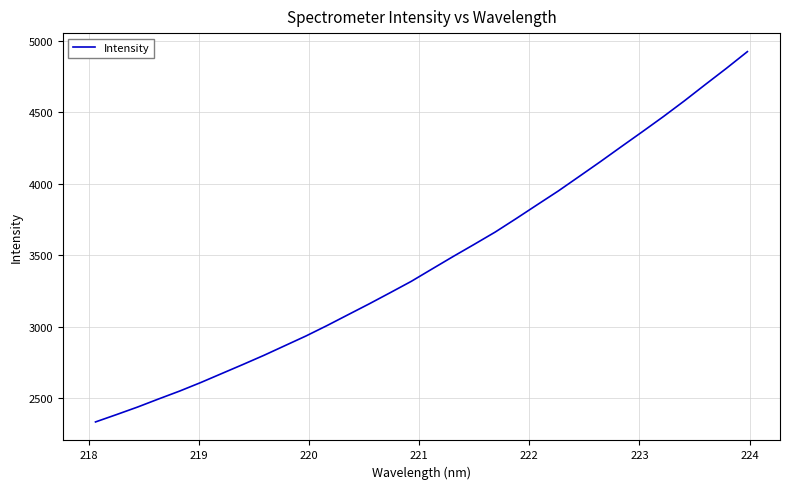

What is the difference between the maximum and minimum values?

2593.8